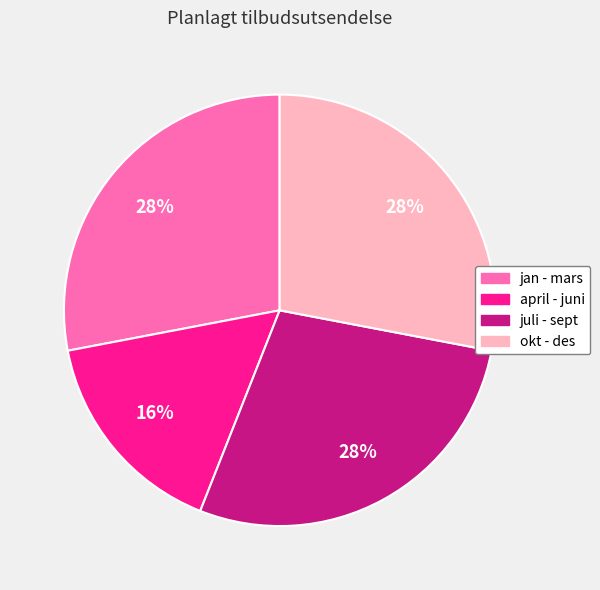

The april - juni slice represents 16% of the pie. True or false?

True